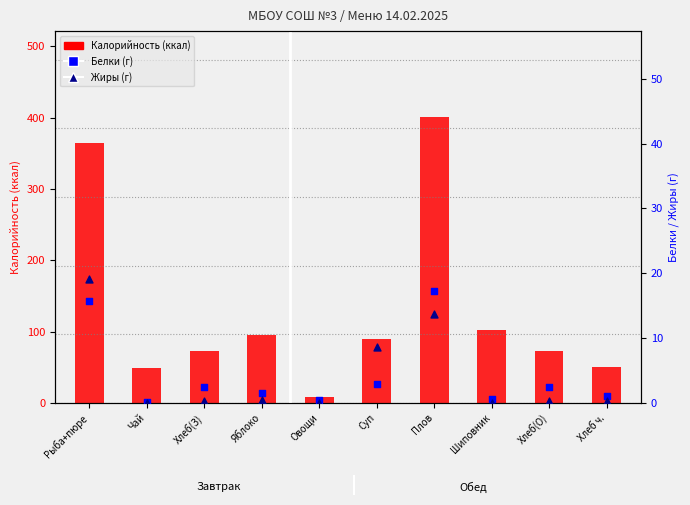

Which series has the largest total across all categories?

Калорийность